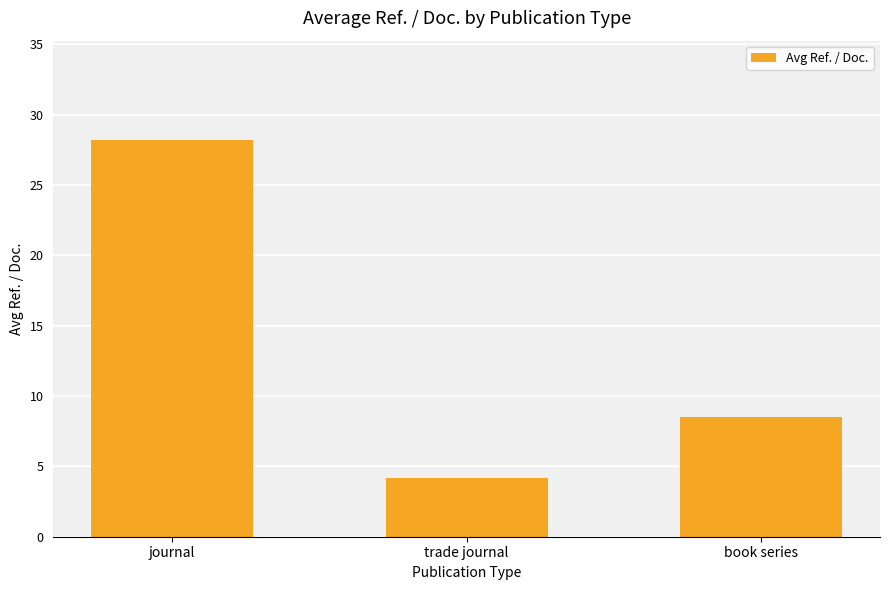

Reading right to left, transcribe all the data shown in this chart.

book series=8.5	trade journal=4.2	journal=28.2